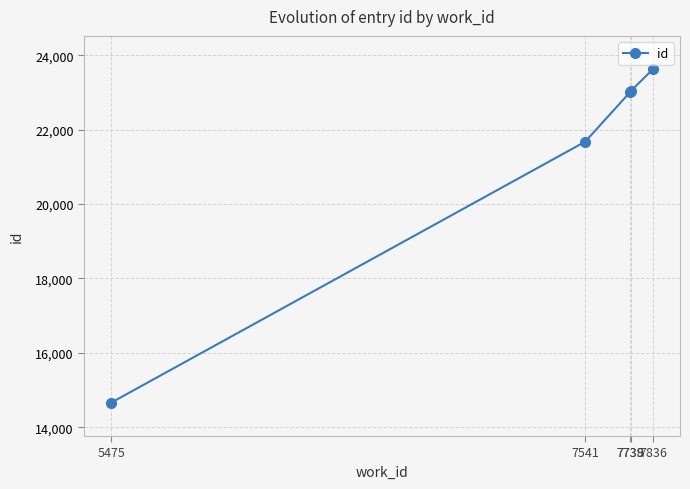

True or false: the data has more than 2 interior local peaks.

False